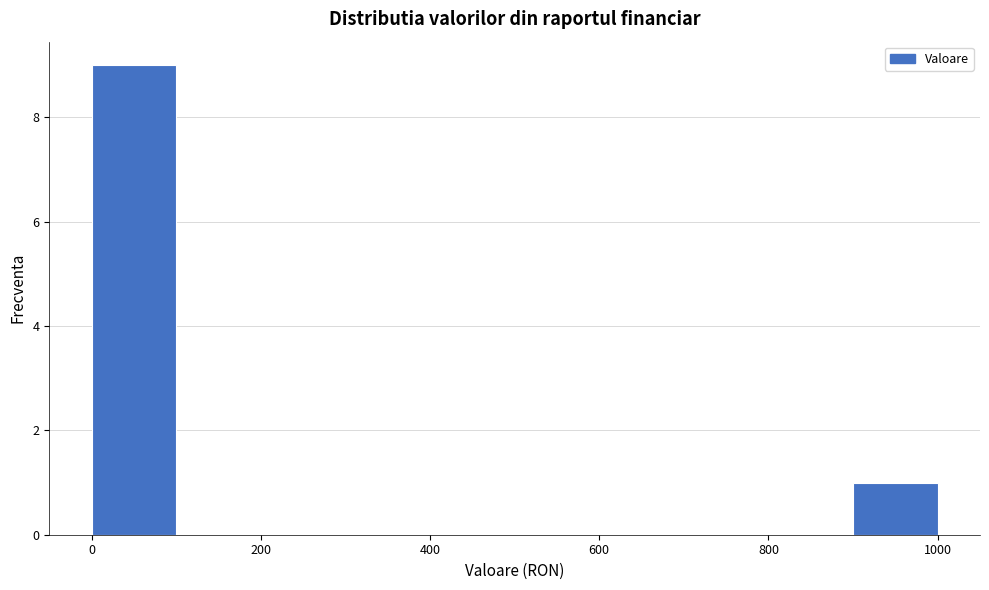

Reading left to right, list every bar in this chart as the range it spans on the x-axis followed by its height. The values are not printed on the chart, so give them approximately, as read against the axis.

0 to 100: 9
100 to 200: 0
200 to 300: 0
300 to 400: 0
400 to 500: 0
500 to 600: 0
600 to 700: 0
700 to 800: 0
800 to 900: 0
900 to 1000: 1